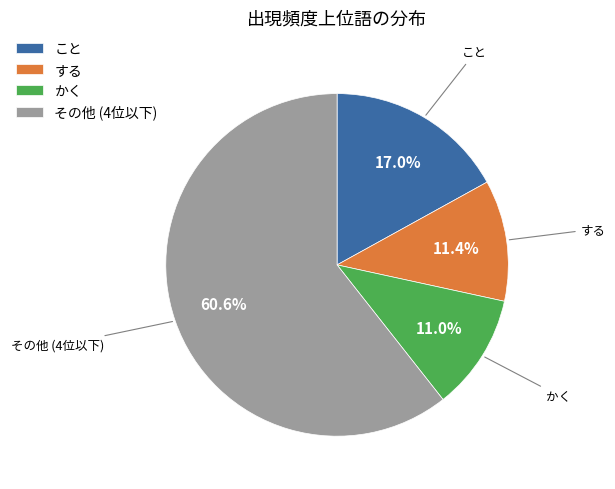

Which has a higher value, かく or その他 (4位以下)?

その他 (4位以下)